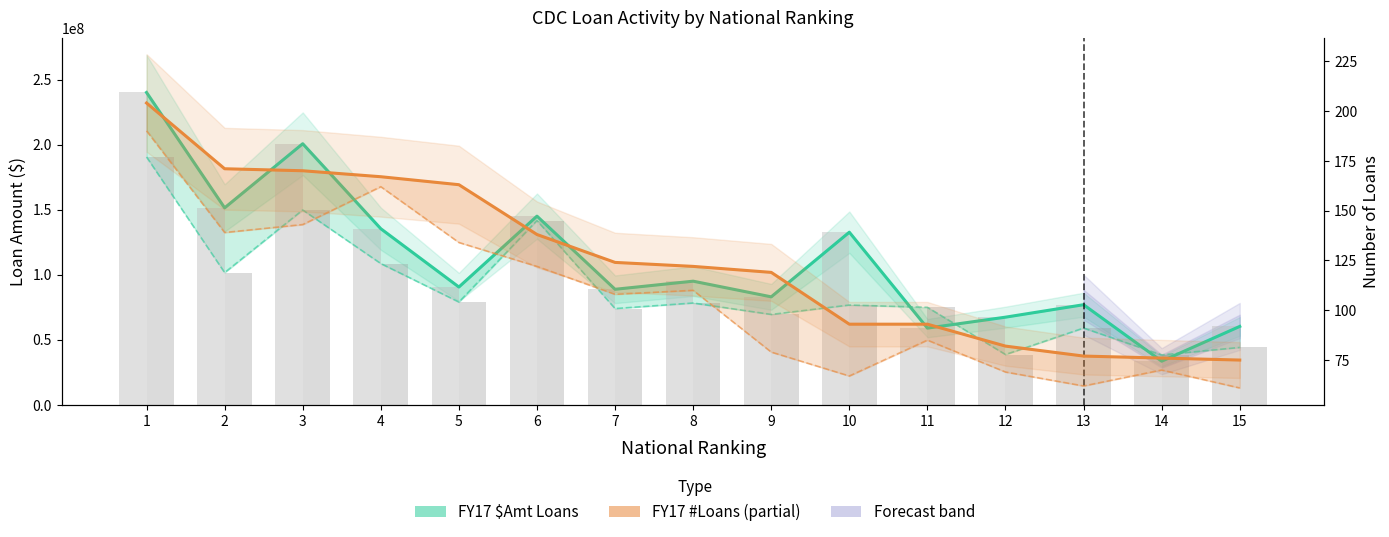

What is the average value of the FY16 $Amt Loans series?

88228133